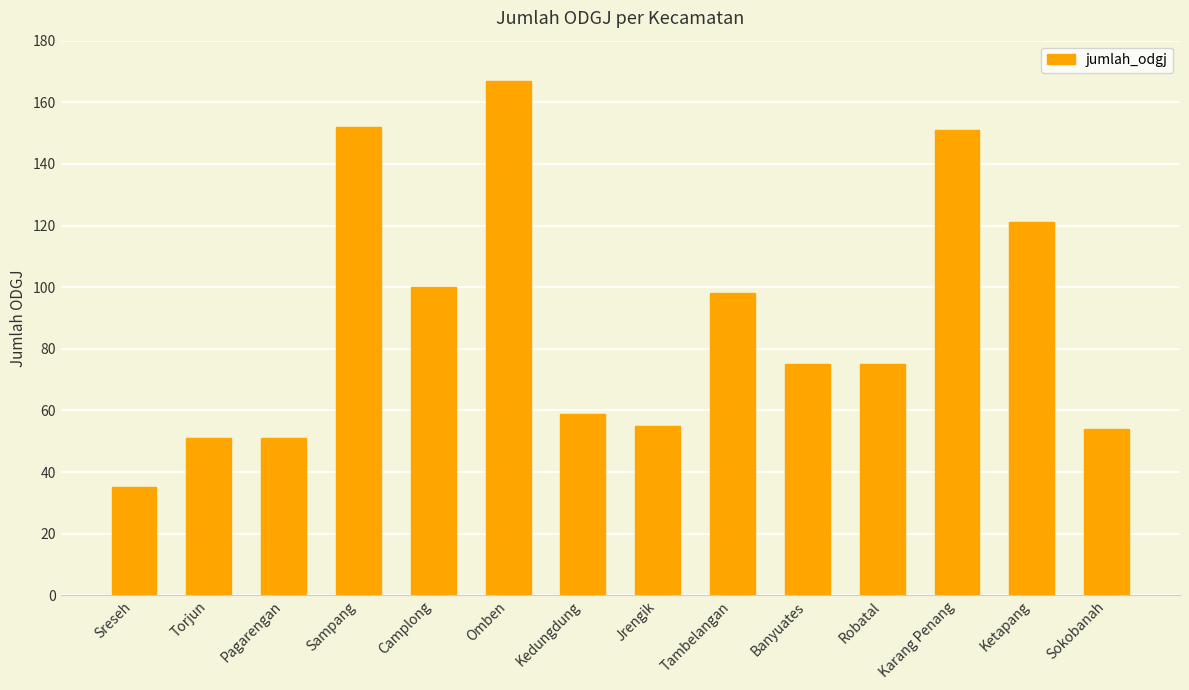

What is the difference between the maximum and minimum values?

132